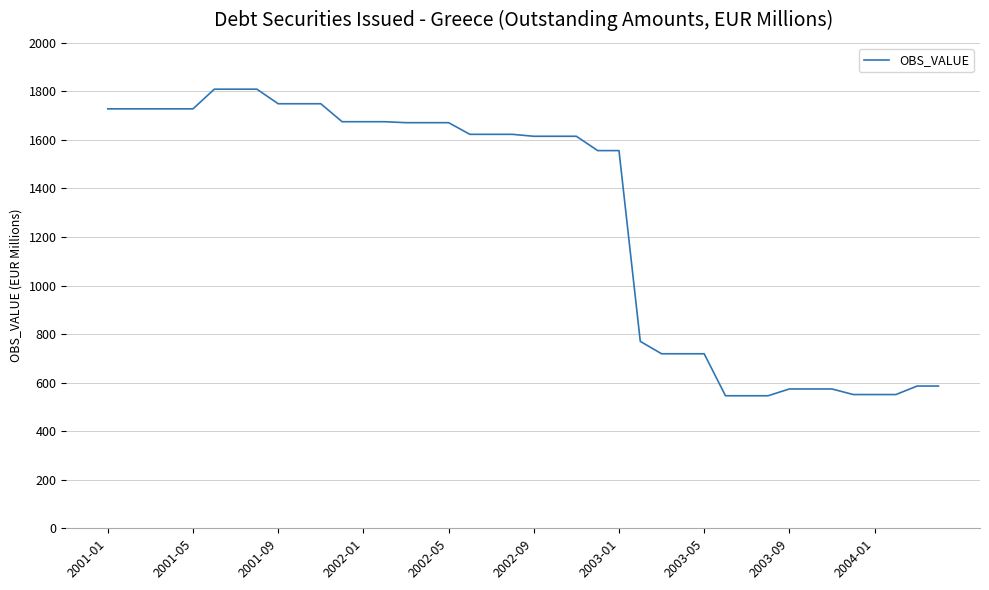

What is the average value?

1282